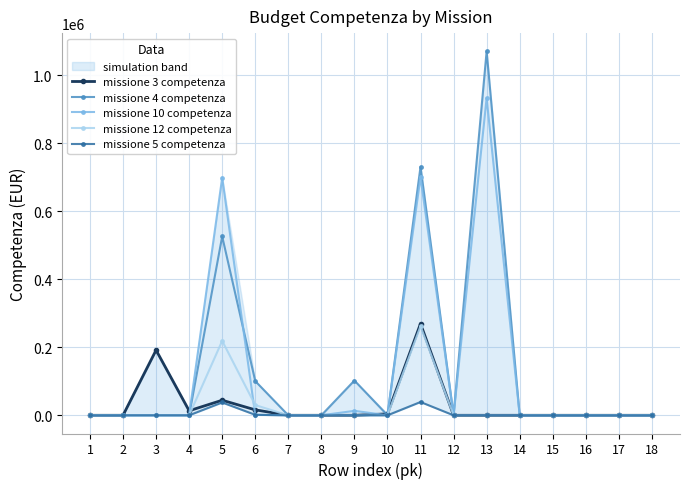

Which series has the largest range (max minus min)?

missione 4 competenza